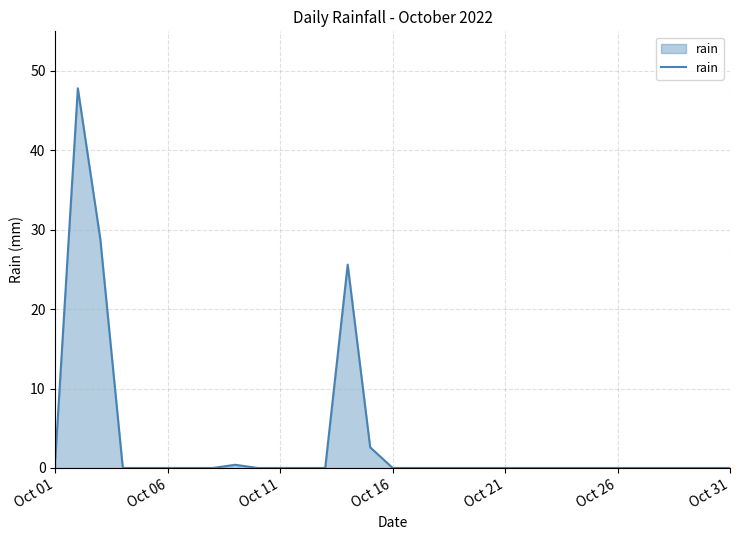

What is the greatest value displayed?

47.8